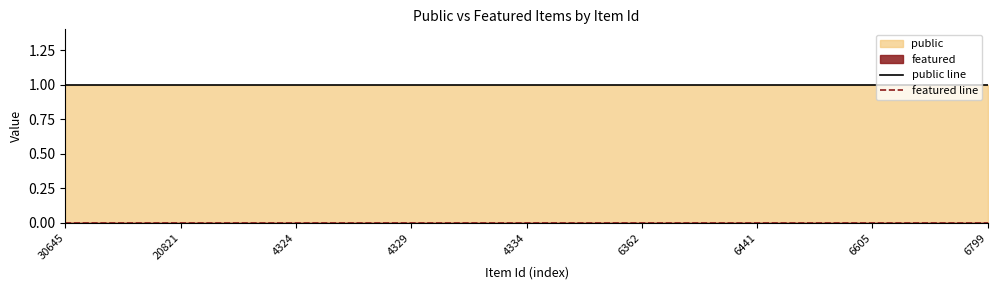

Which series has the largest range (max minus min)?

public line